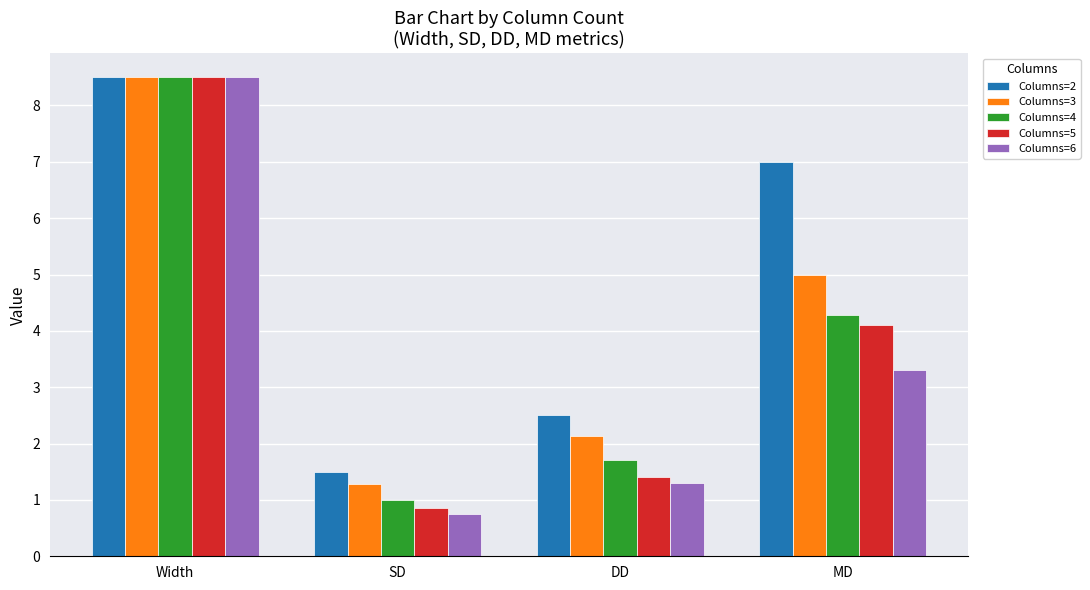

What is the average value of the Columns=5 series?

3.7